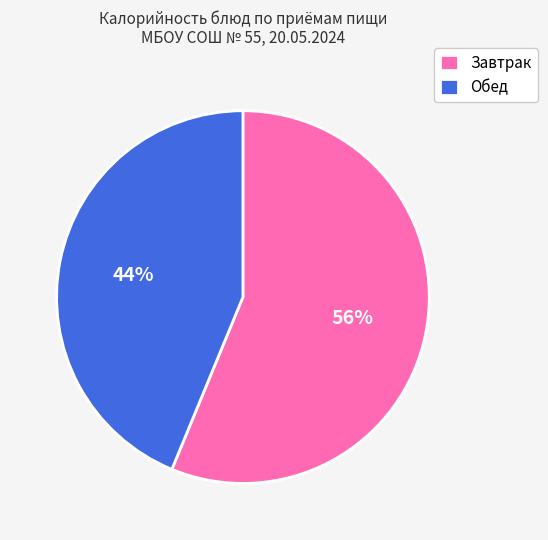

Is there a majority slice in this chart?

Yes